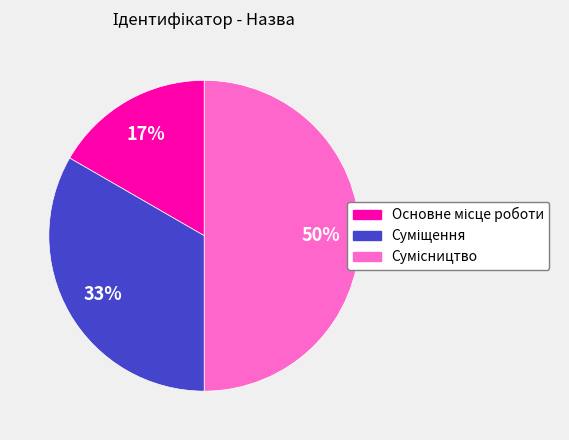

To the nearest percent, what is the average slice percentage?

33%